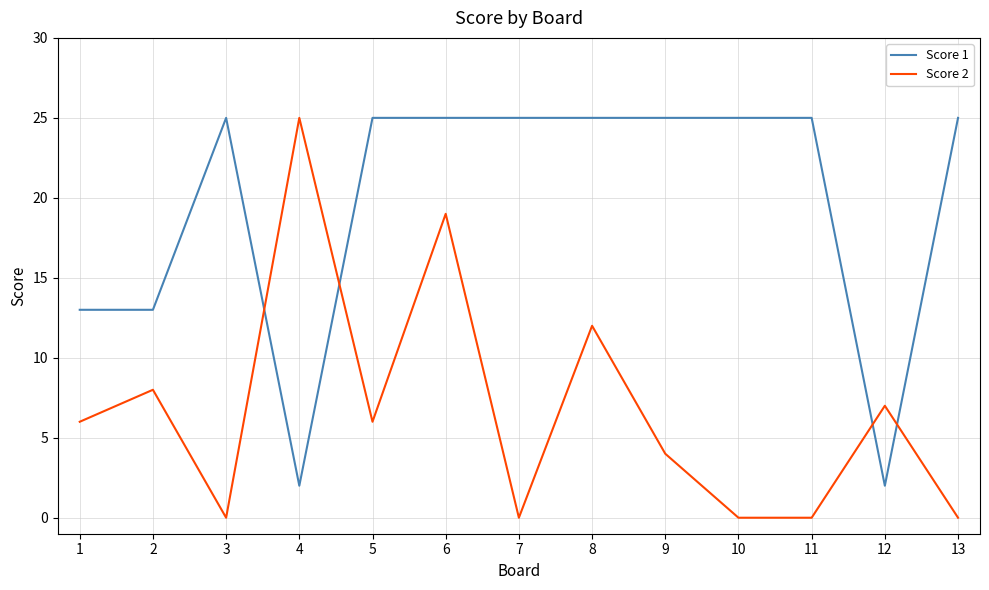

Count the number of data series in this chart.

2